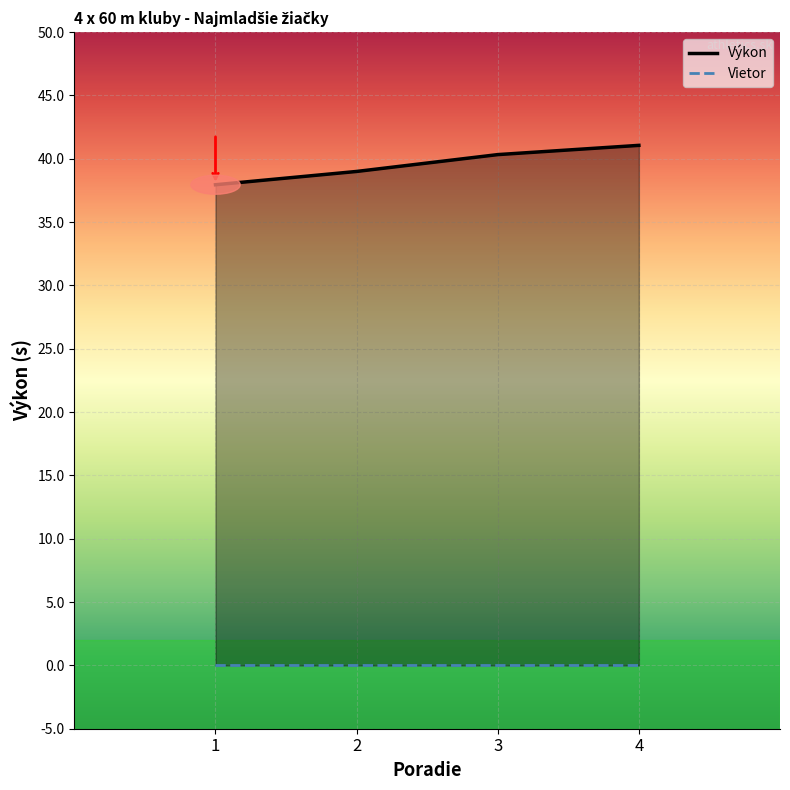

At which category does the chart reach its peak across all series?

4